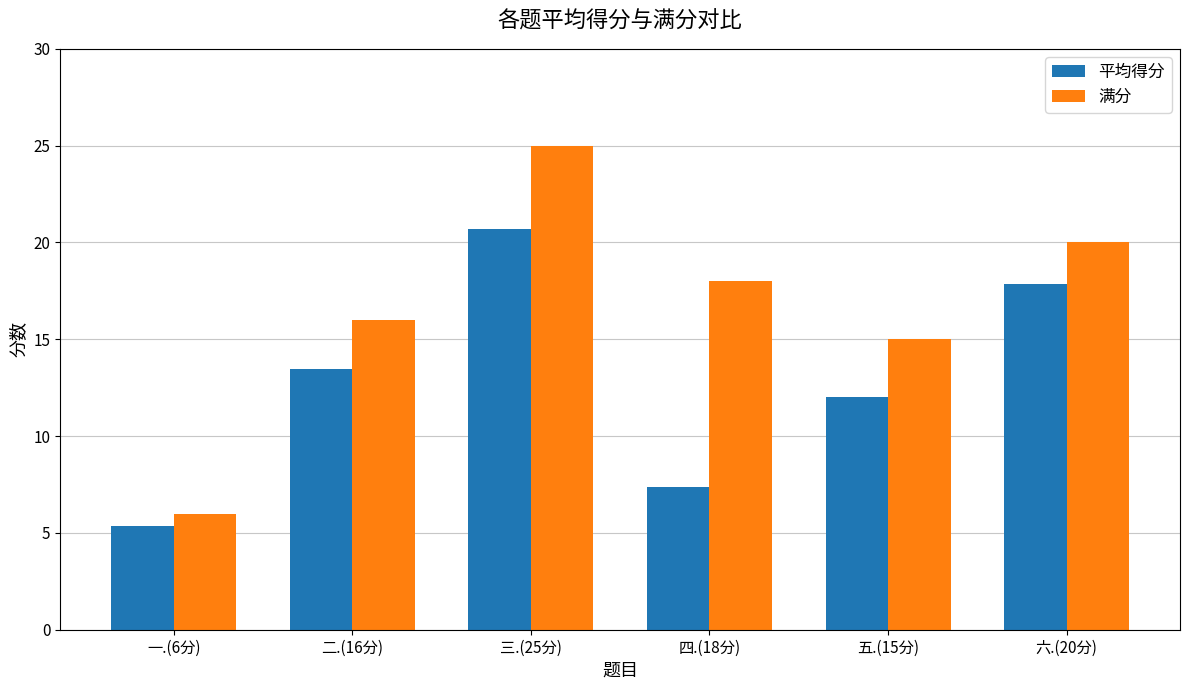

What is the label of the 2nd bar from the right?

五.(15分)